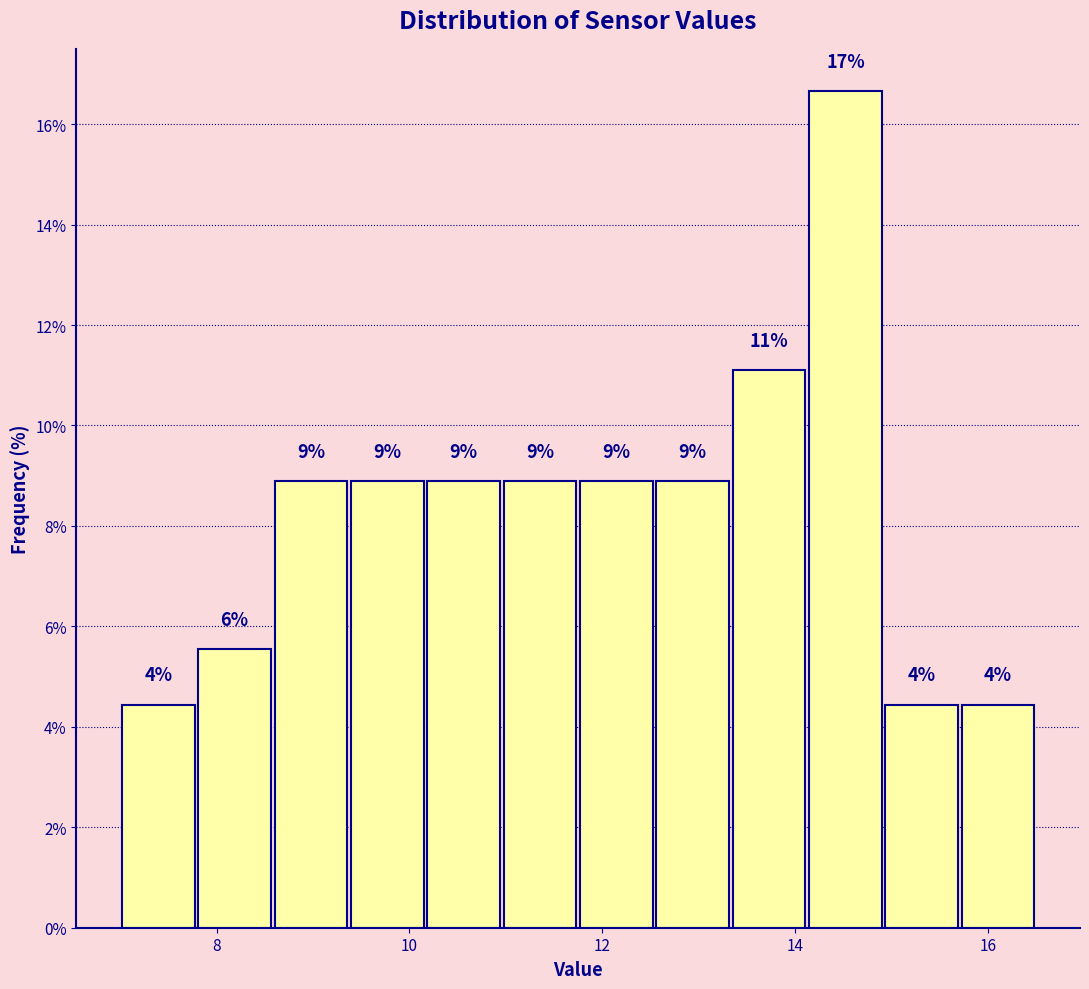

Read against the x-axis, roughly where is the centre of the tallest bar?

14.6